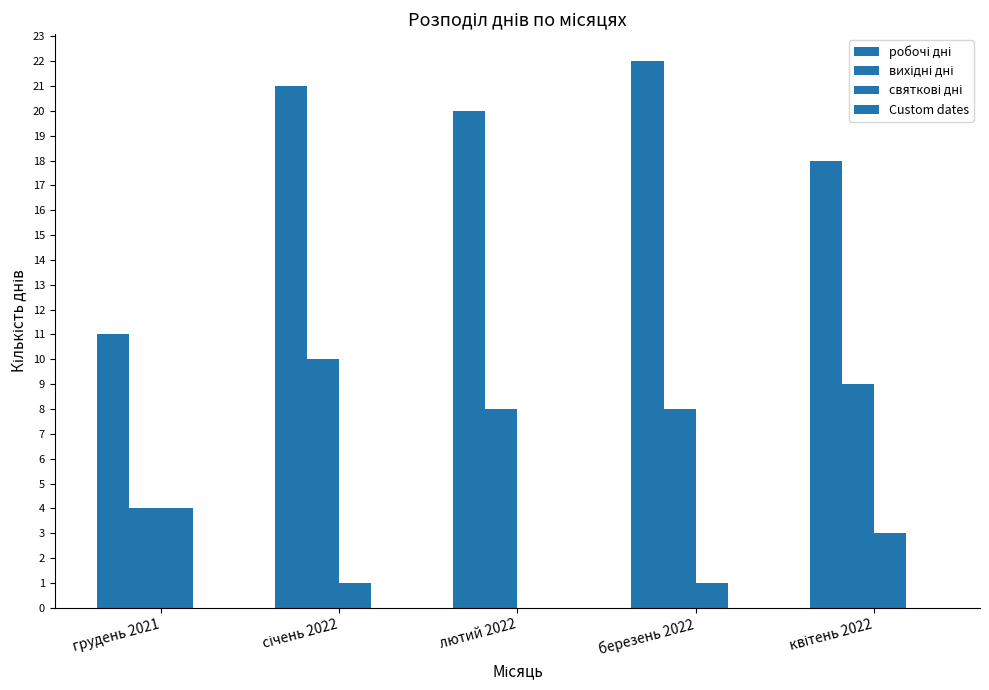

Is the value of святкові дні at лютий 2022 greater than the value of робочі дні at грудень 2021?

No